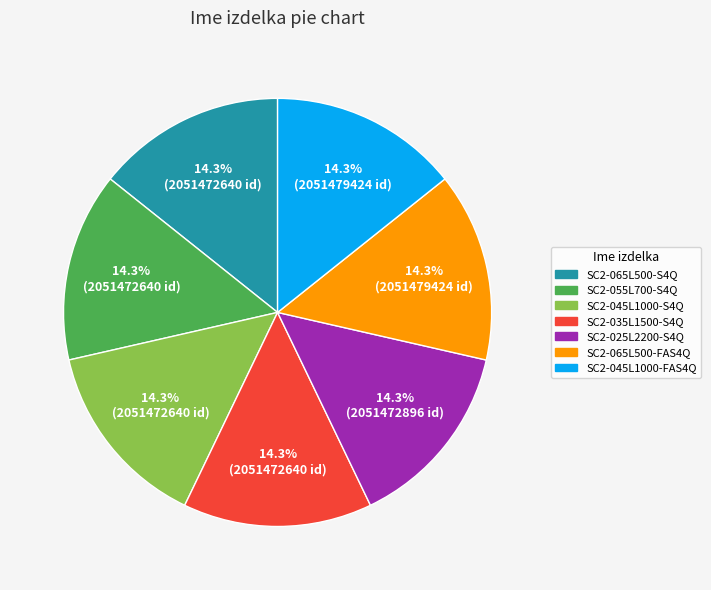

How much of the chart is everything except SC2-045L1000-S4Q?

85.7%